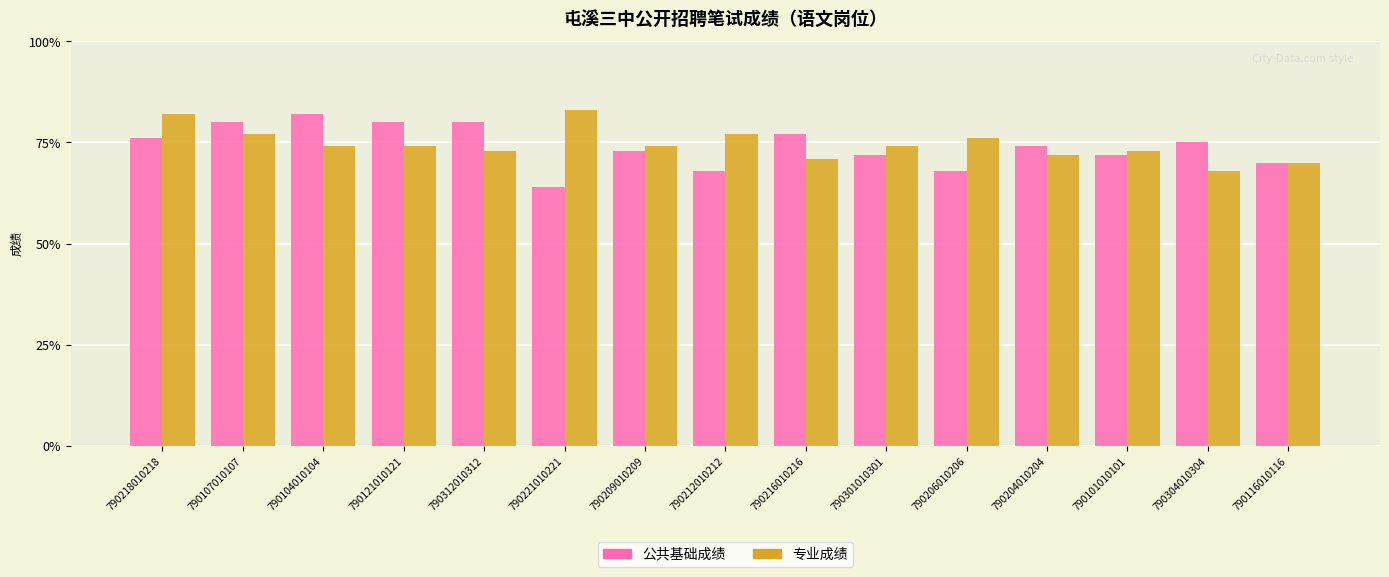

At how many categories does at least one series exceed 67?

15